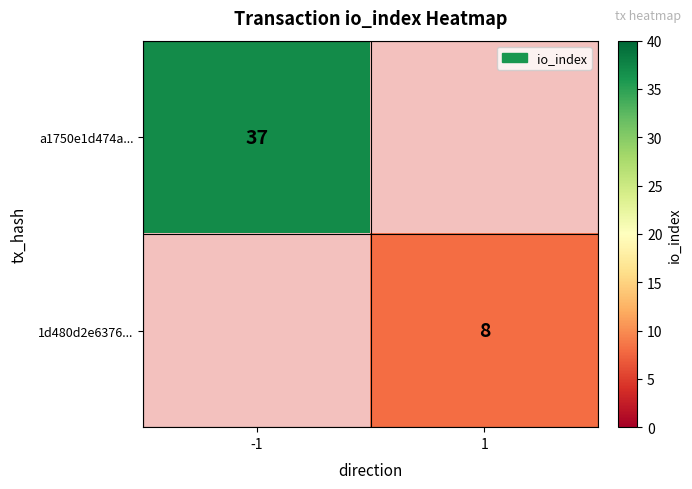

True or false: 1d480d2e6376... has a value of 3 at 1.

False